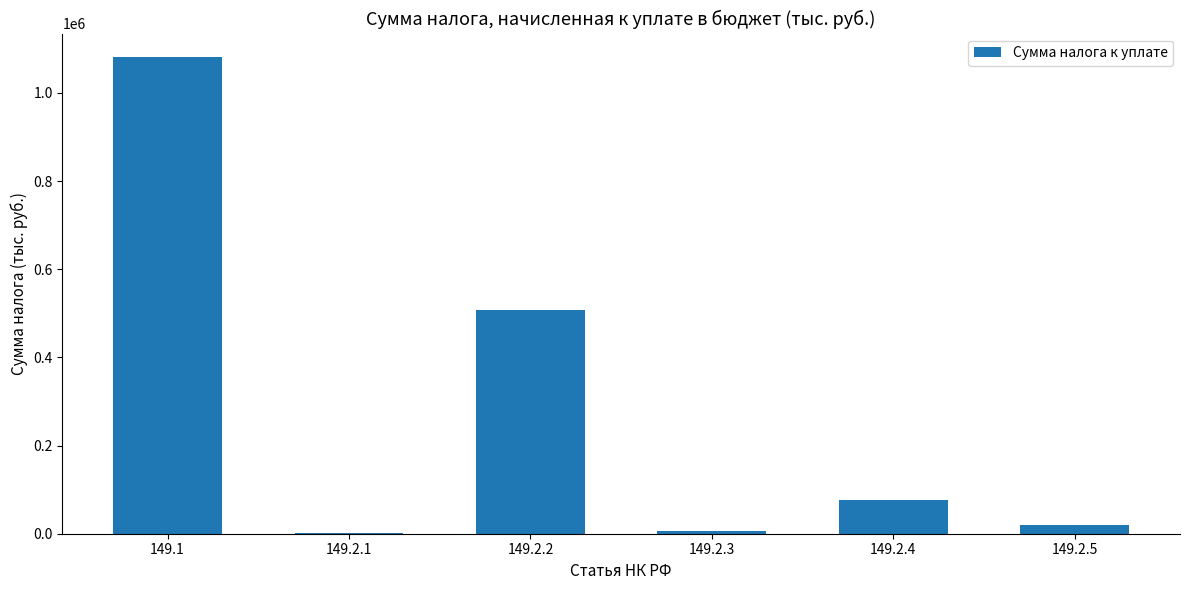

What is the sum of all values?

1690653